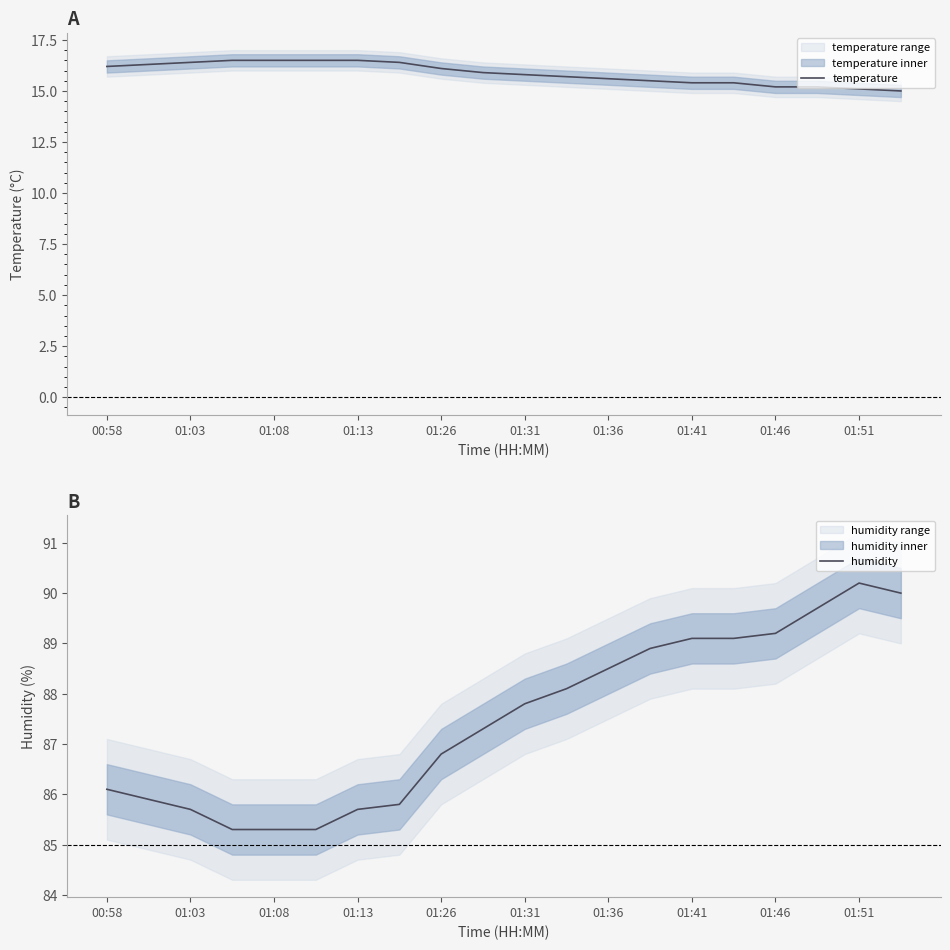

What is the maximum value for humidity?

90.2